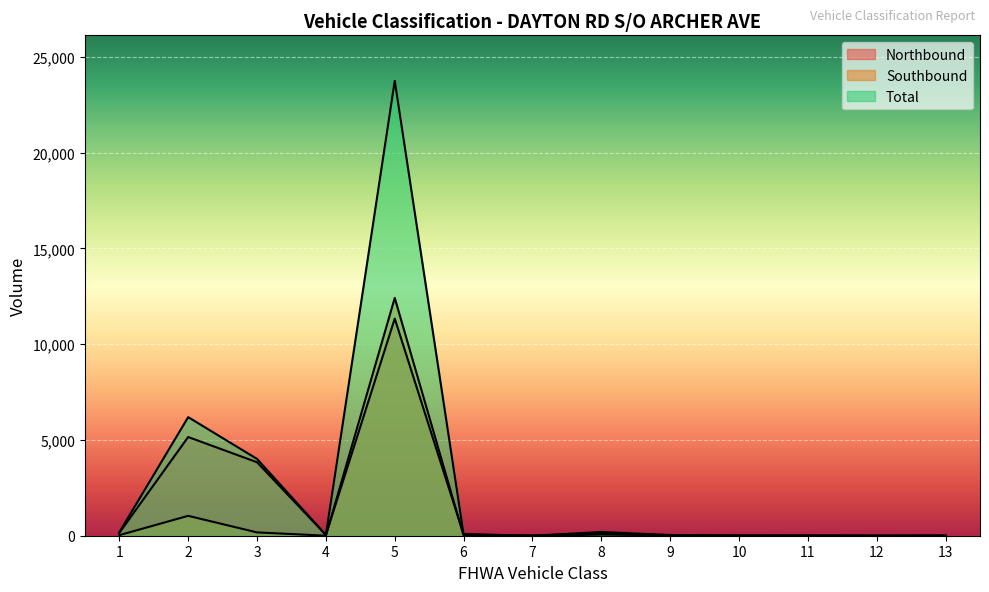

Rank the categories by Northbound value from lowest to highest.

7, 12, 13, 10, 11, 9, 4, 8, 6, 1, 3, 2, 5